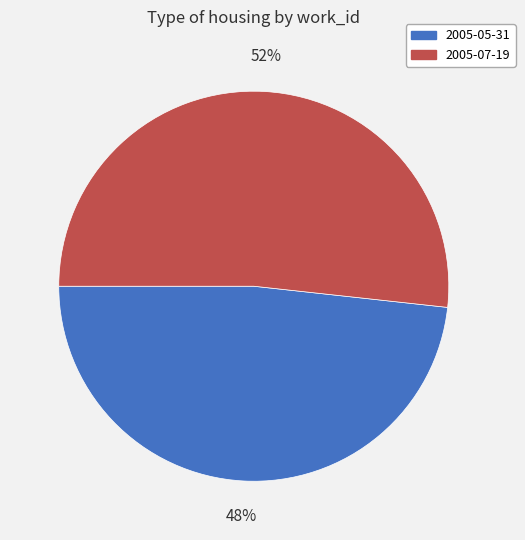

To the nearest percent, what is the combined percentage of 2005-07-19 and 2005-05-31?

100%